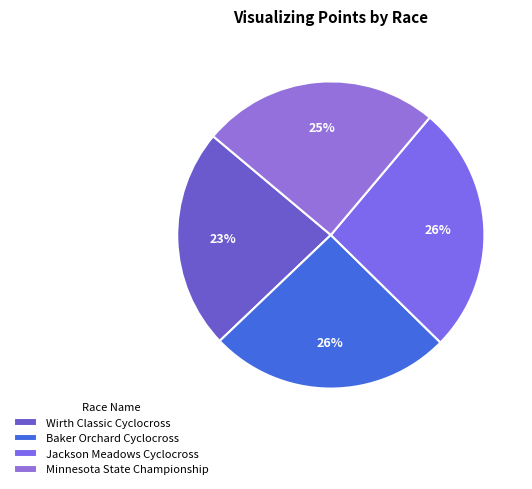

To the nearest percent, what is the difference between the largest and smallest slice percentages?

3%